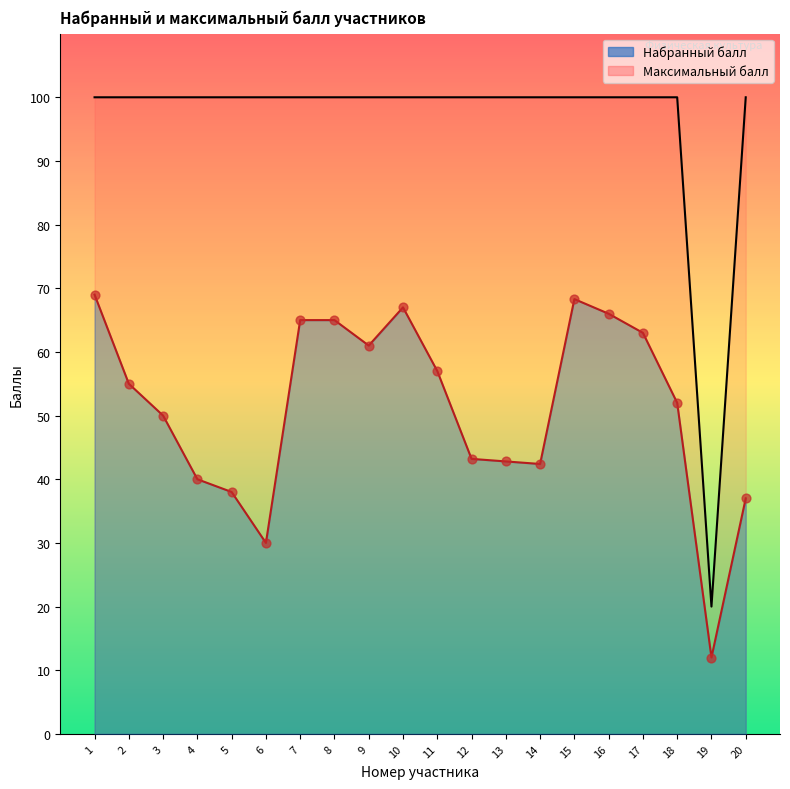

Is the value of Набранный балл at 5 greater than the value of Максимальный балл at 19?

Yes